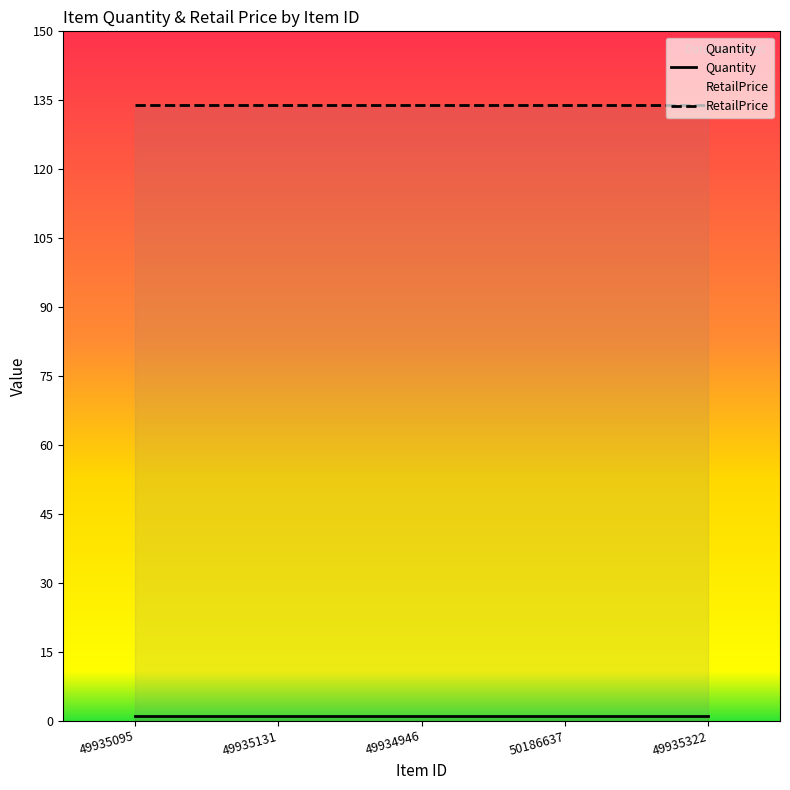

Which label corresponds to the largest value in the chart?

49935095